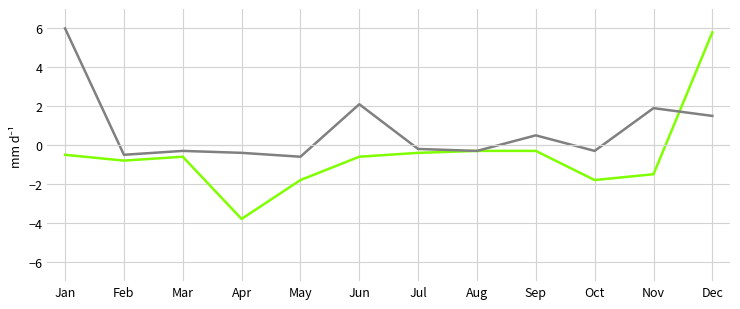

Which category has the lowest value across all series?

Apr